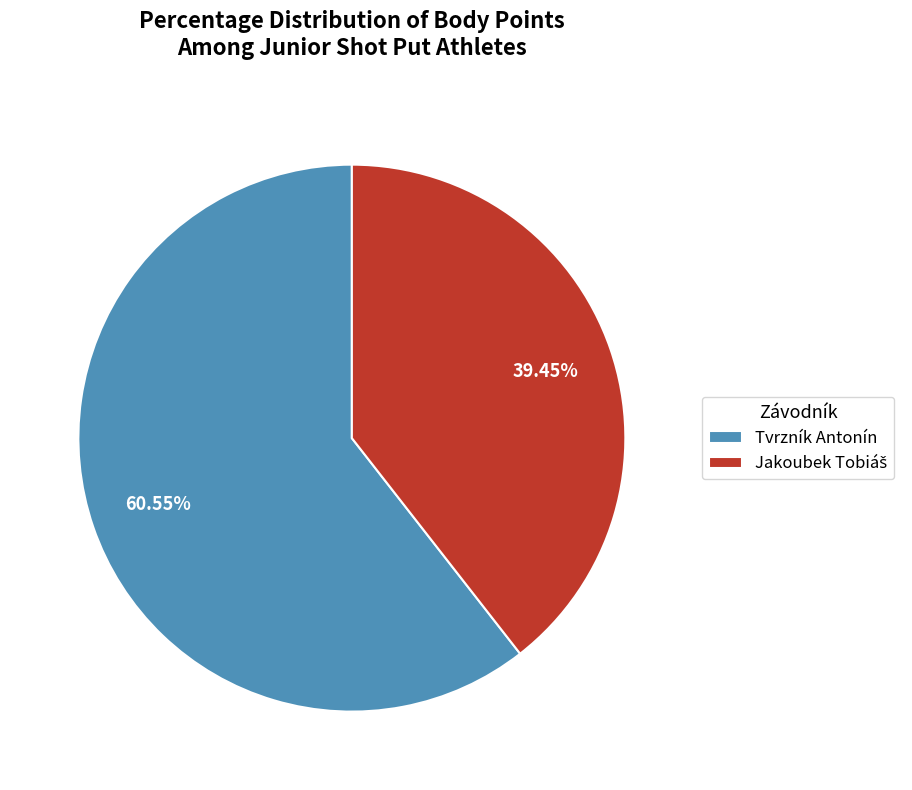

Is there a majority slice in this chart?

Yes